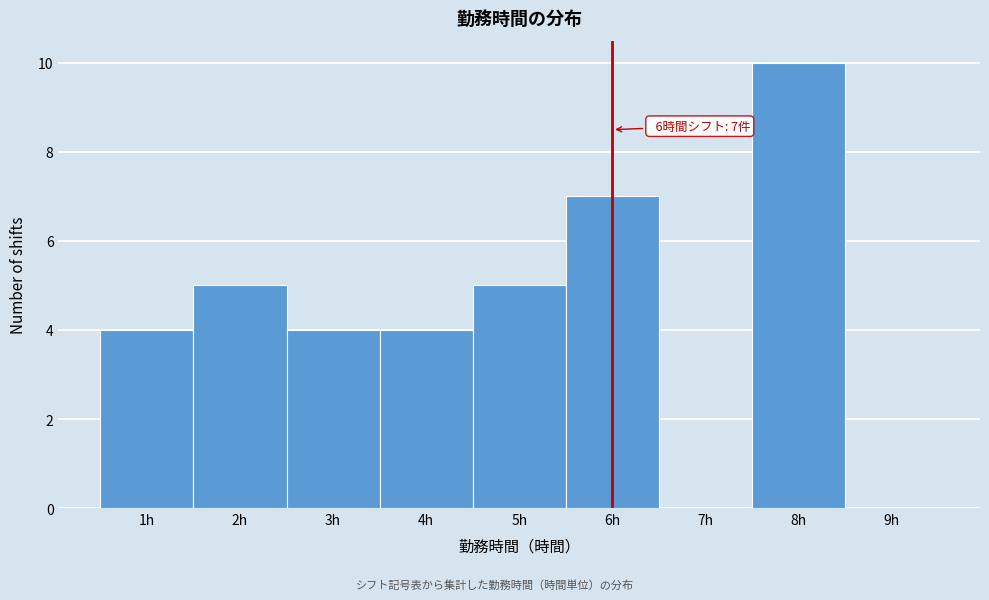

Over which range of the x-axis is the bar tallest?

7.5 to 8.5